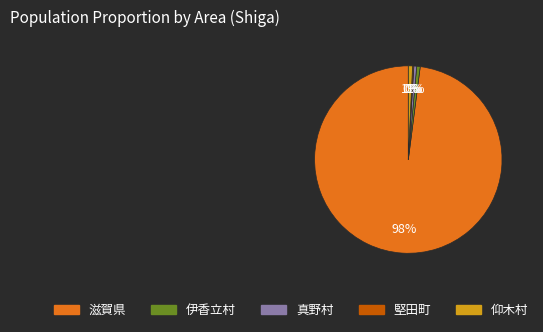

Does any single category account for the majority?

Yes